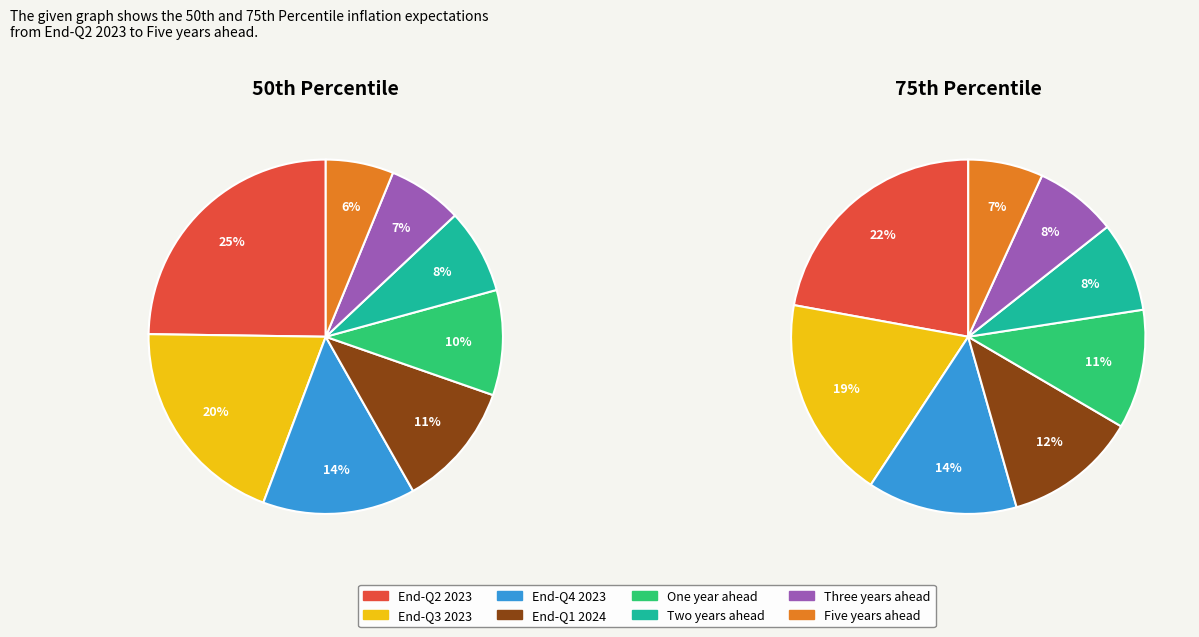

Do 2 and 7 together represent more than half of the pie?

No